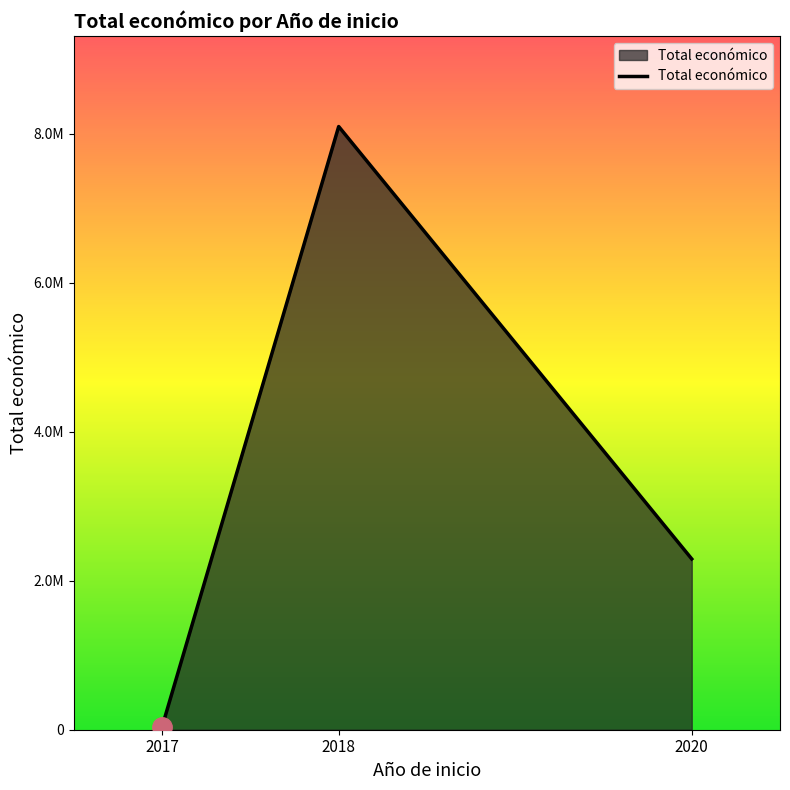

At which label does the data first exceed 2291942?

2018